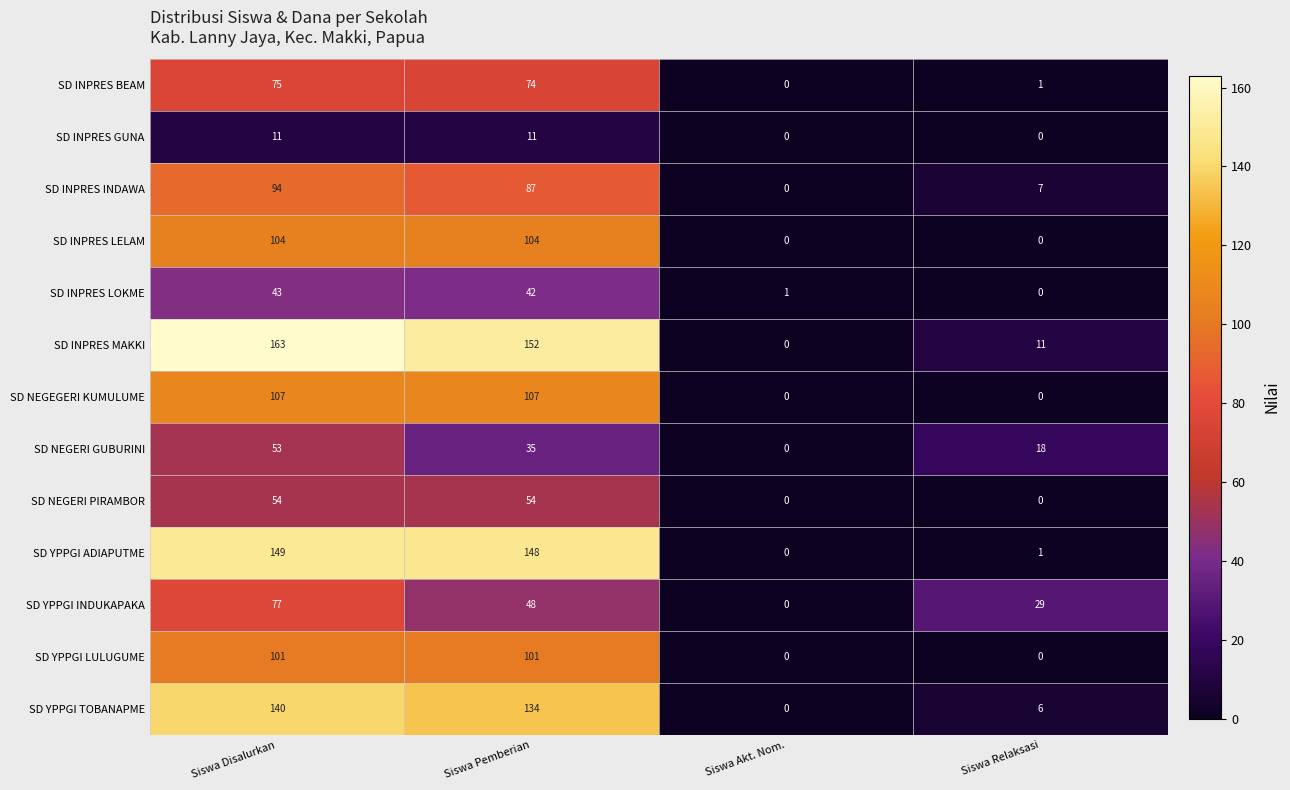

True or false: SD YPPGI INDUKAPAKA has a value of 0 at Siswa Akt. Nom..

True